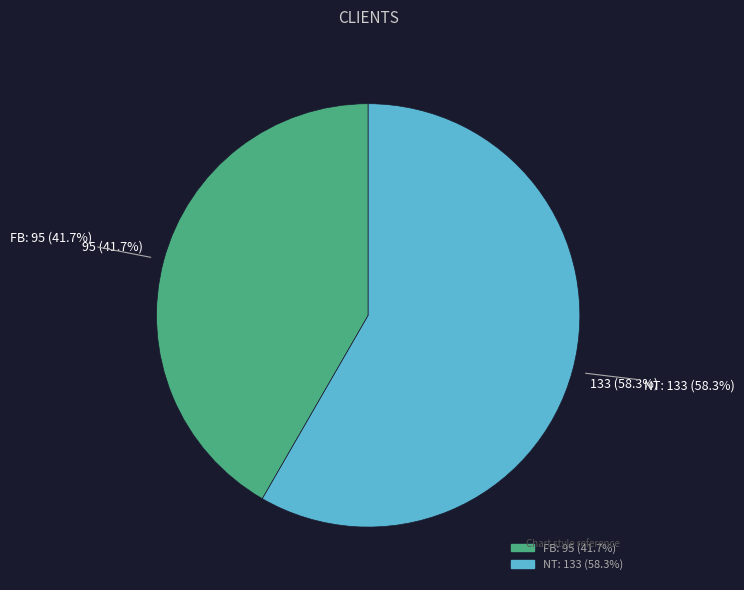

Does any single category account for the majority?

Yes